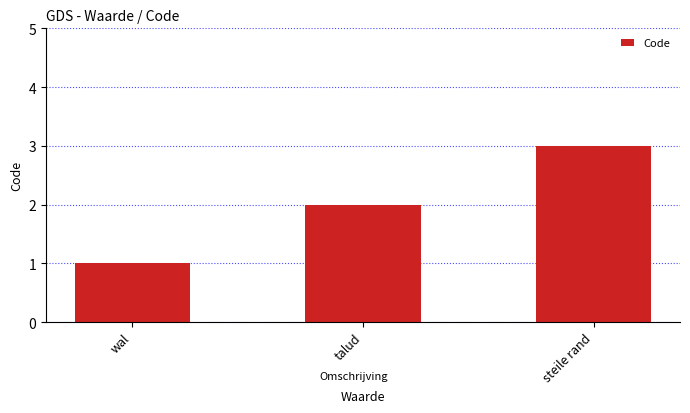

Count the values in the range 1 to 3.

3